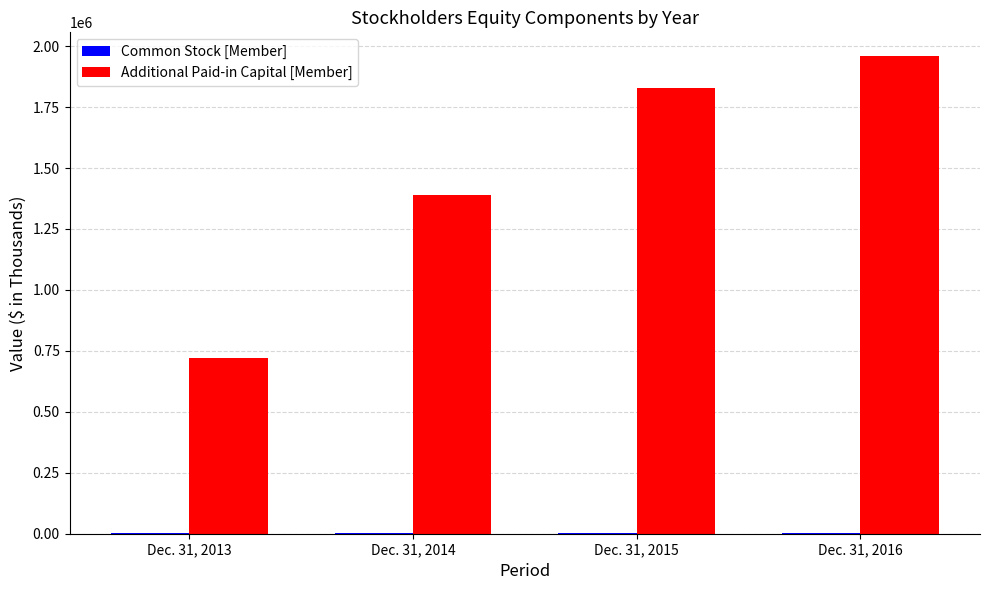

What is the maximum value shown in the chart?

1958731